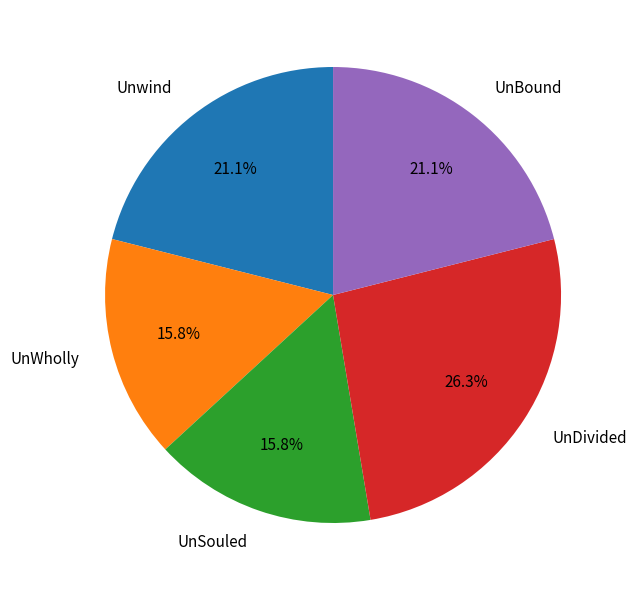

To the nearest percent, what percentage of the pie is UnSouled?

16%